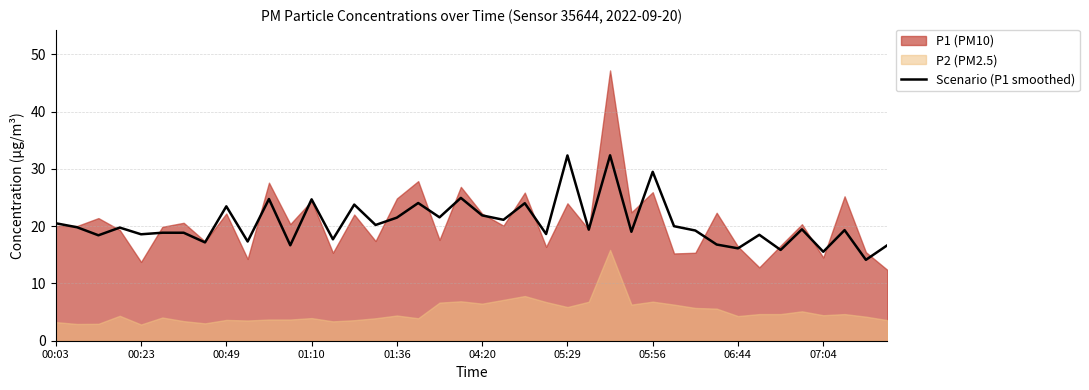

How many values are below 19?

16